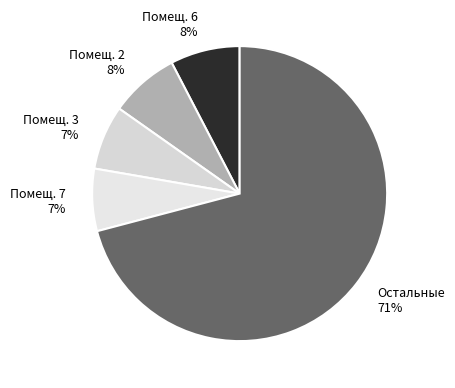

Combined, do Помещ. 6 and Помещ. 2 account for over 50%?

No